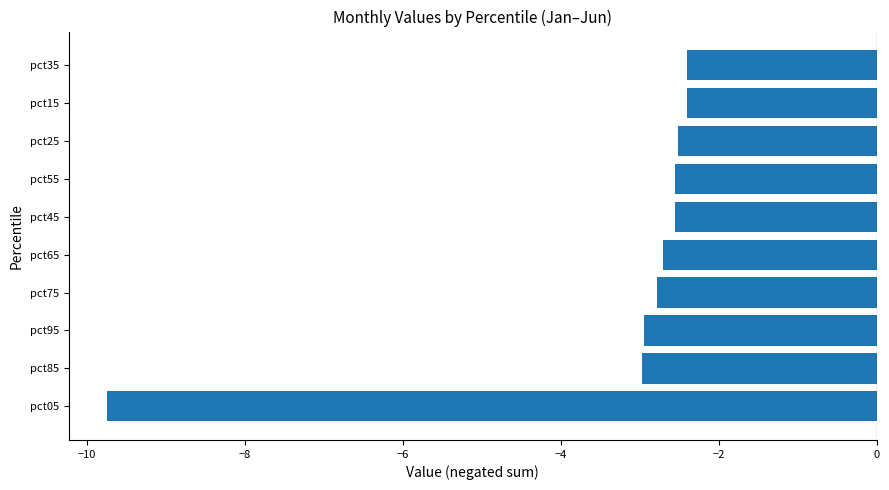

What is the change in value from pct85 to pct35?

+0.6